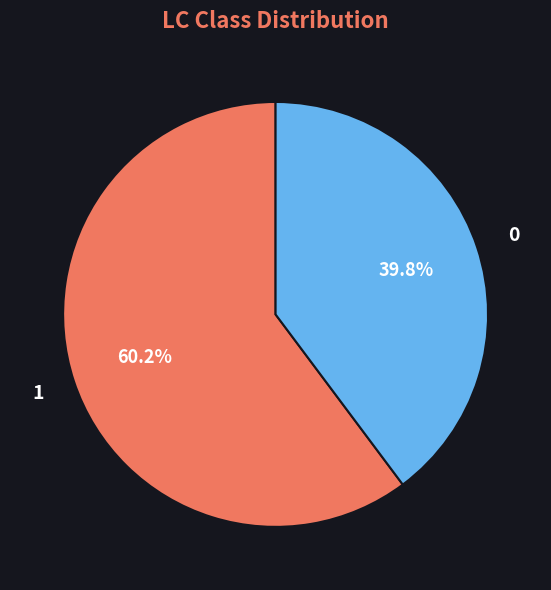

To the nearest percent, what is the difference between the largest and smallest slice percentages?

20%